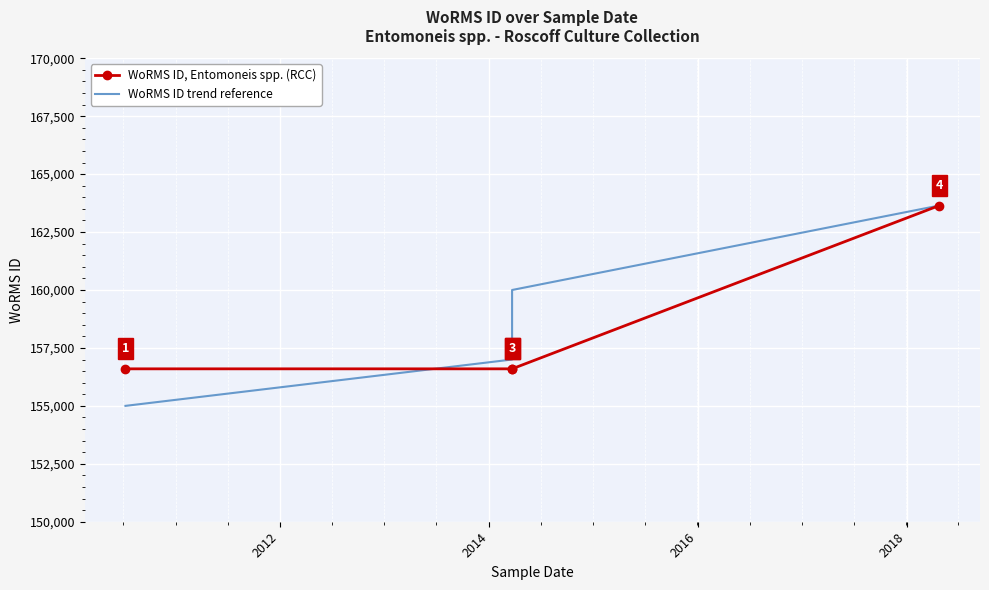

What is the average value of the WoRMS ID trend reference series?

158912